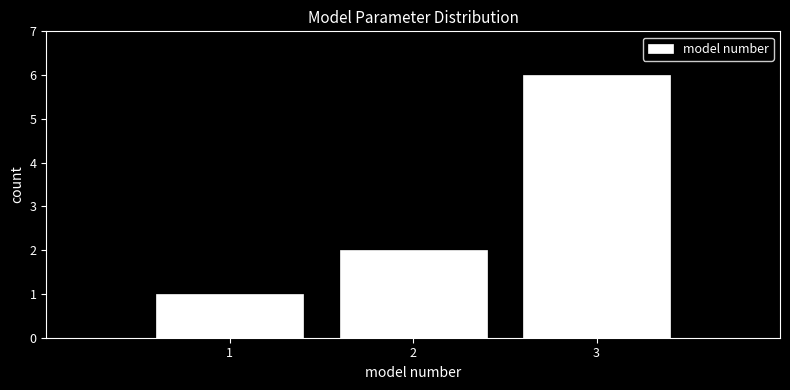

Reading left to right, transcribe this chart: for each bar, give the range it covers on the x-axis and its height. The values are not printed on the chart, so give them approximately, as read against the axis.

0.5 to 1.5: 1
1.5 to 2.5: 2
2.5 to 3.5: 6